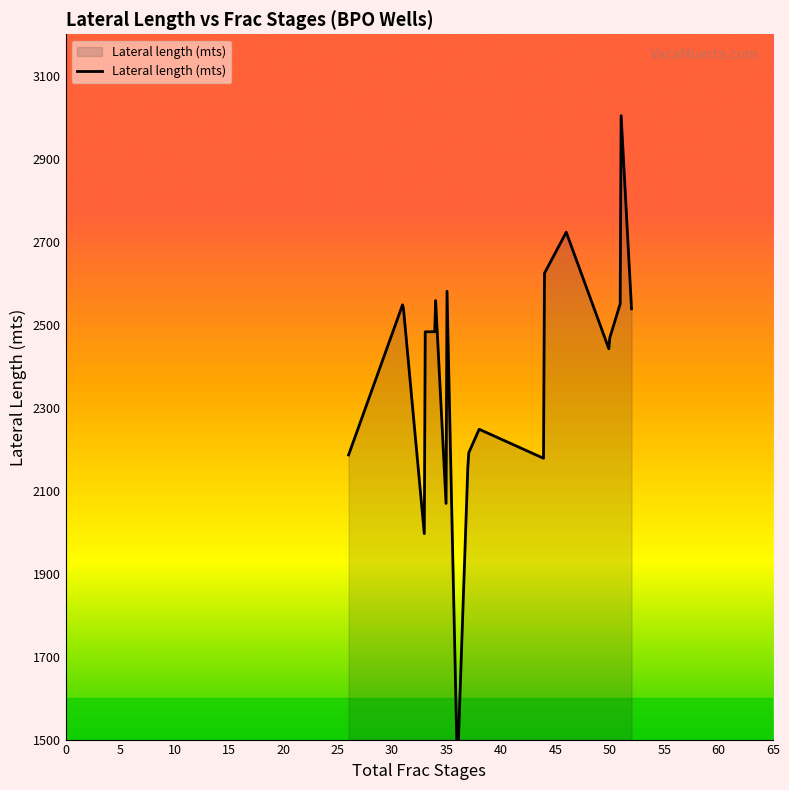

Rank the categories by value from lowest to highest.

36, 33, 35, 44, 26, 37, 38, 44, 50, 50, 33, 34, 52, 31, 51, 34, 44, 35, 46, 51